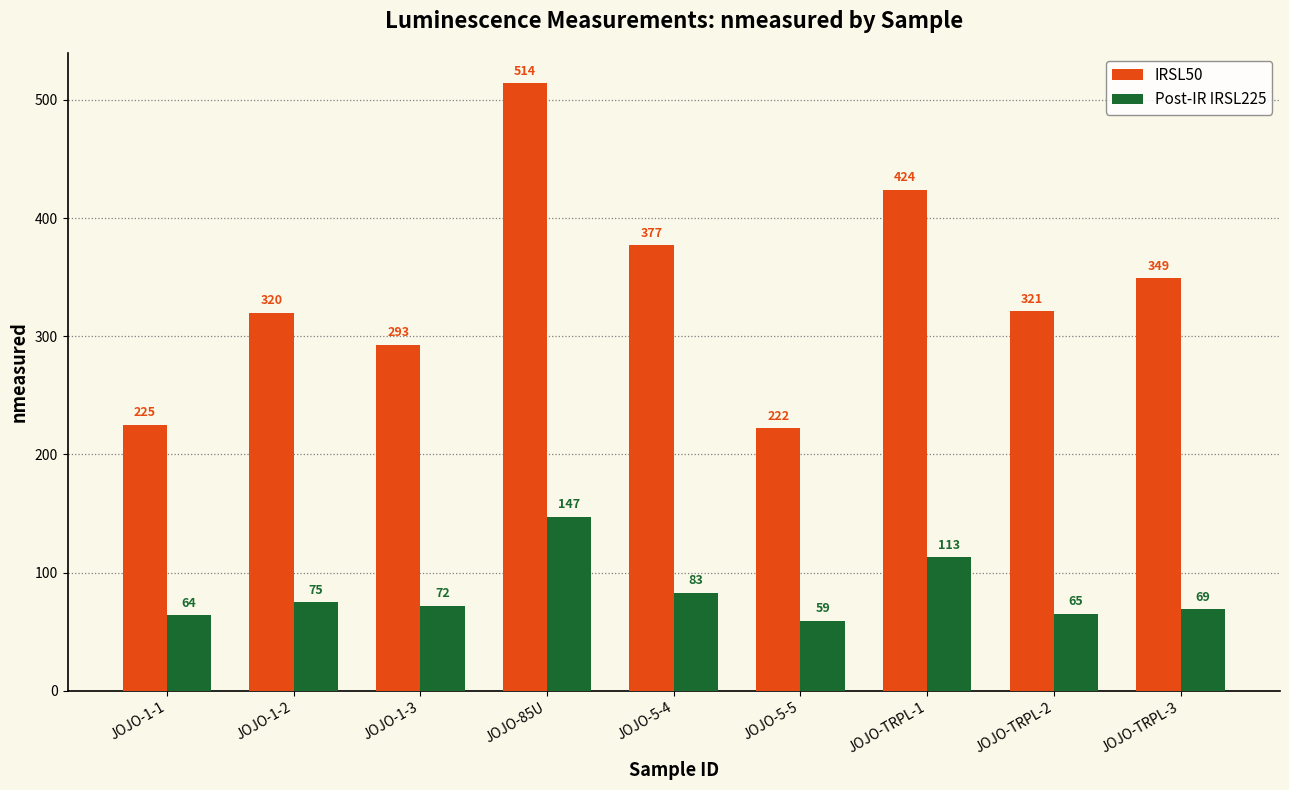

What is the value of the Post-IR IRSL225 bar at the 8th from the left?

65